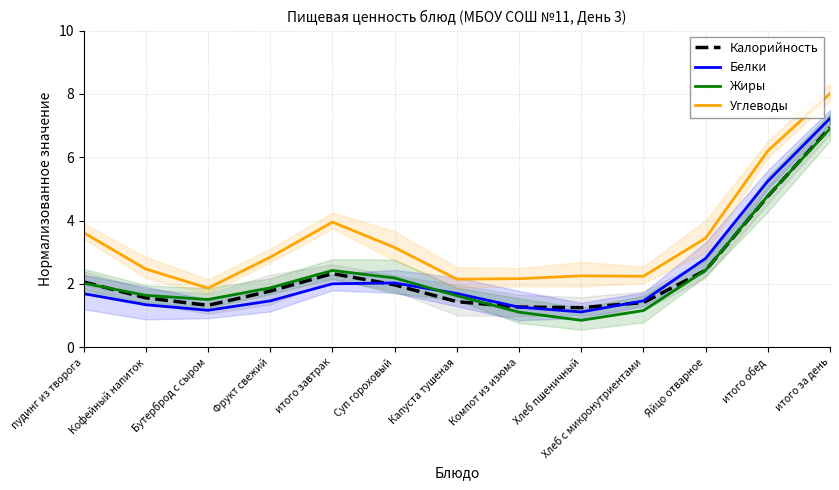

How many lines are shown in the chart?

4